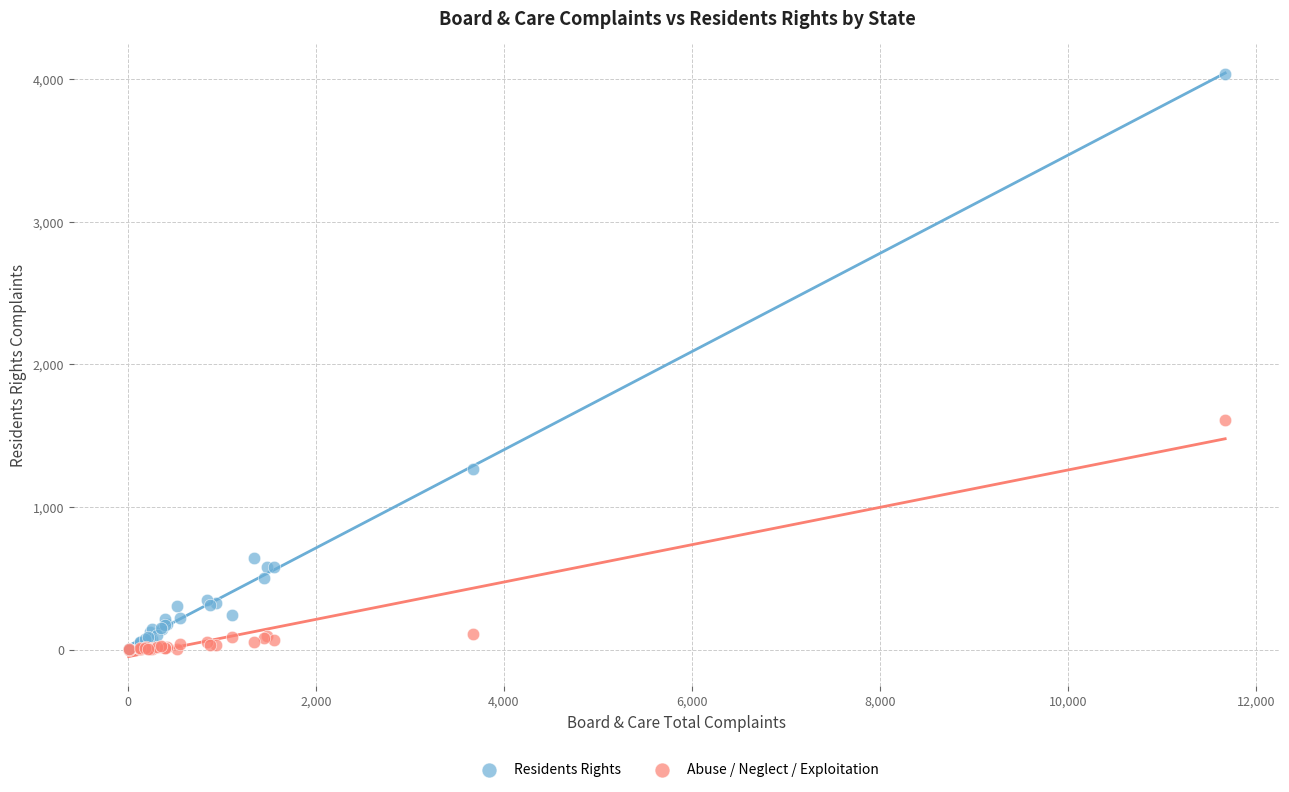

In the Abuse / Neglect / Exploitation series, what Y value is closest to 805?

111